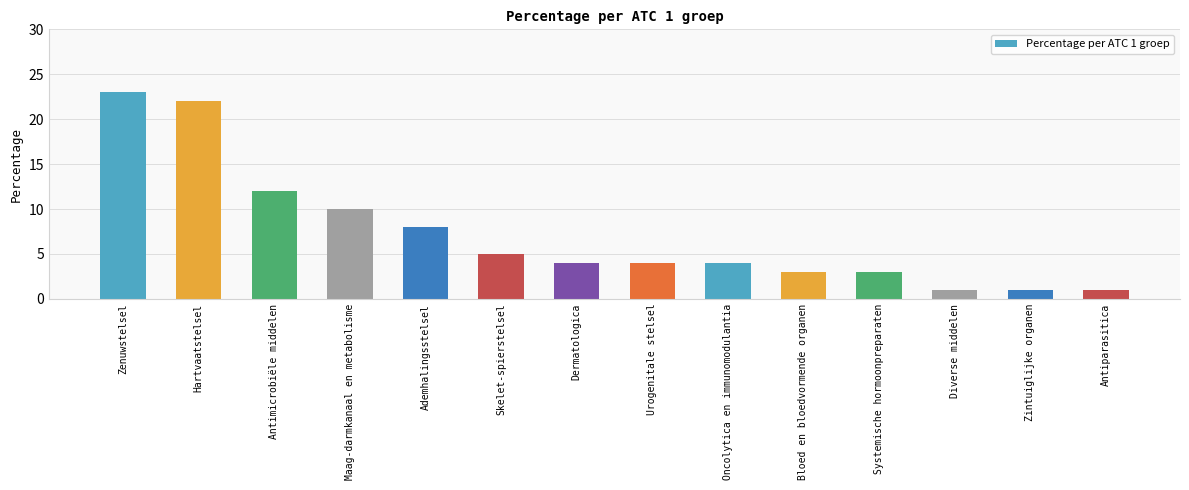

Are the bars grouped side by side (vs. stacked)?

No